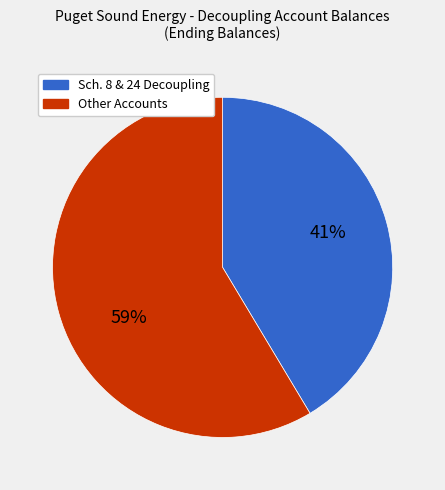

To the nearest percent, what is the average slice percentage?

50%